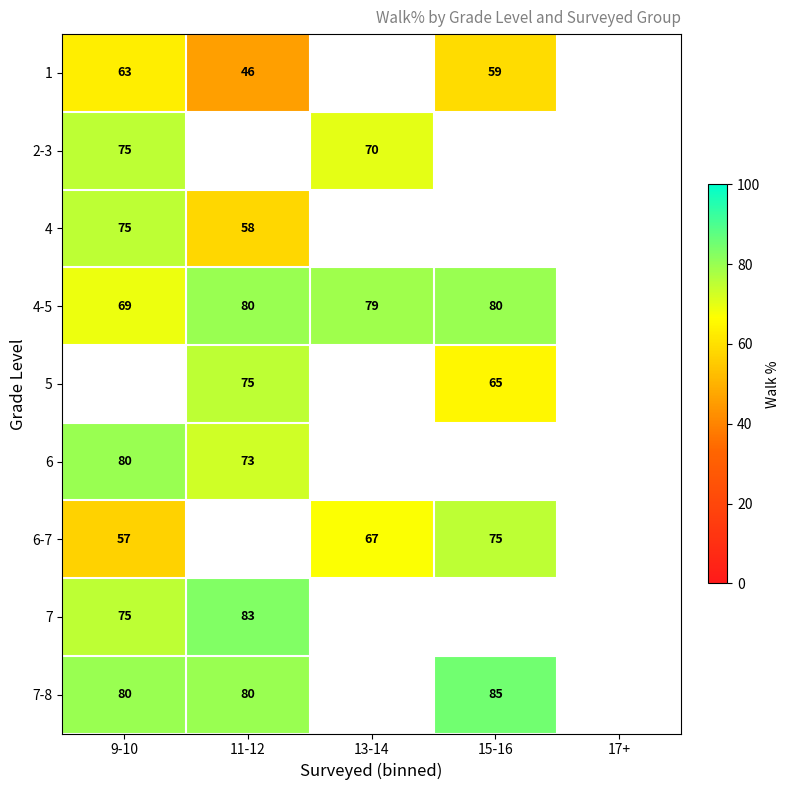

True or false: 2-3 has a value of 41.1 at 13-14.

False